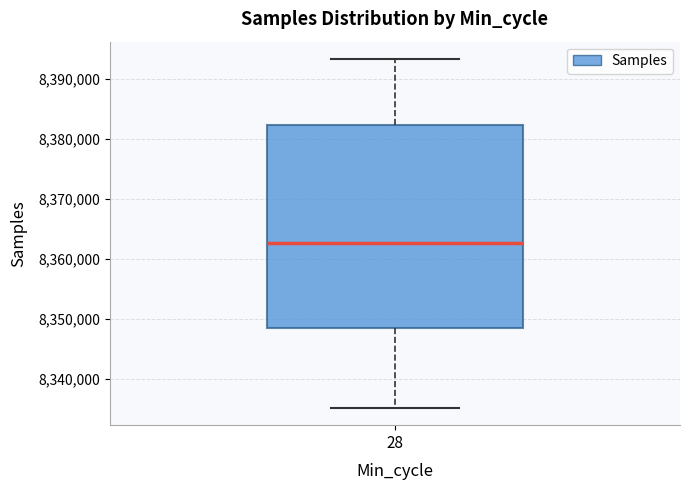

Transcribe this box plot: give where the median line is, the range the box spans, and where the two whiskers end, as read against the y-axis. The values are not printed on the chart, so give them approximately, as read against the axis.

median 8363000, box 8348000 to 8382000, whiskers 8335000 to 8393000